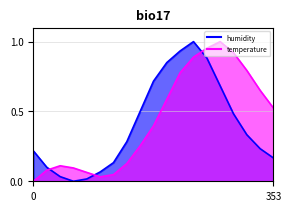

After their last crossing, which series has the higher values: temperature or humidity?

temperature